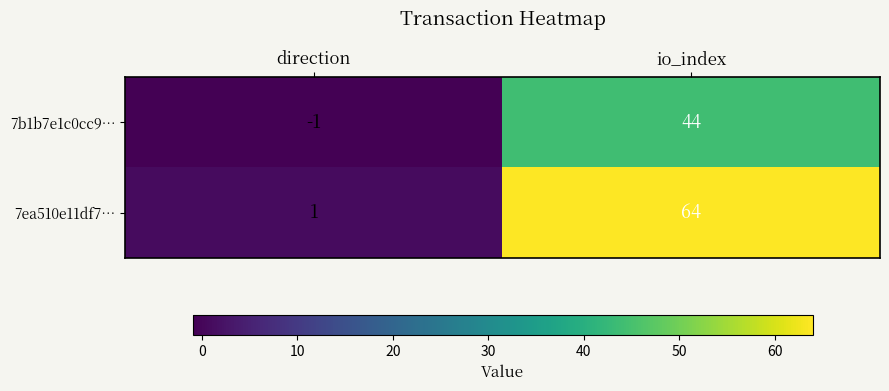

What is the sum of the 7b1b7e1c0cc9… values at io_index and direction?

43